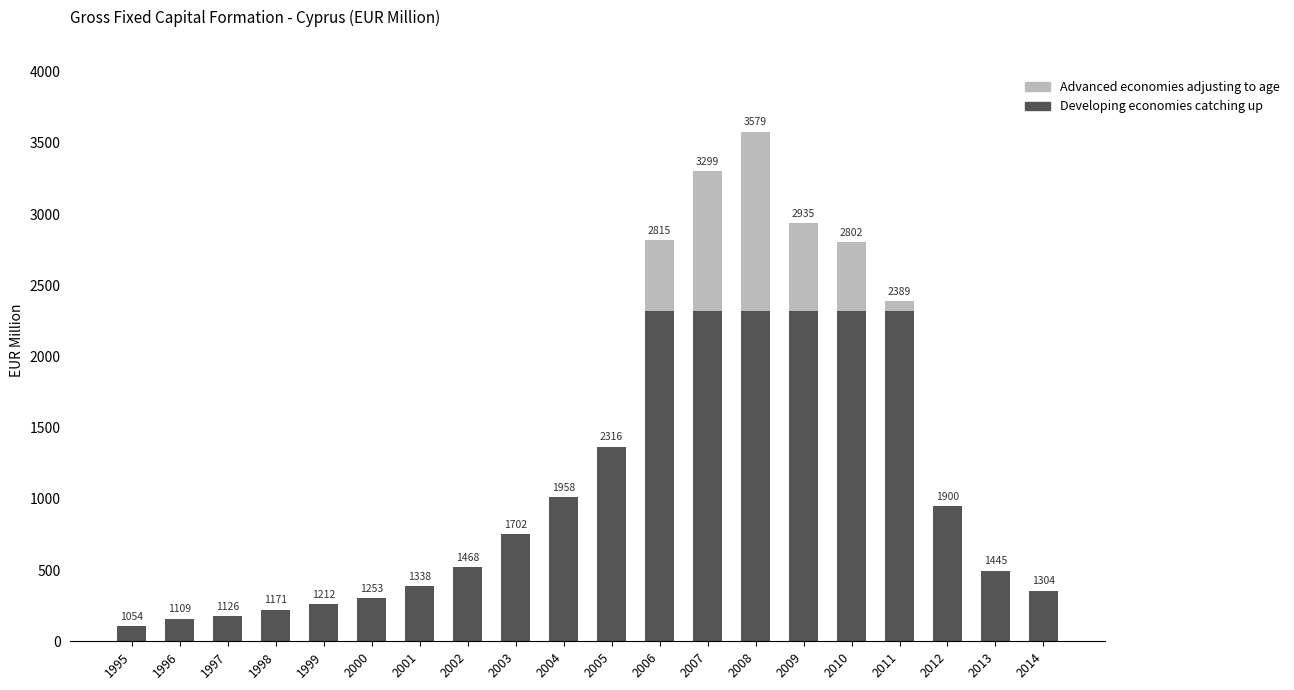

Which series changed the most between 1998 and 2011?

Developing economies catching up